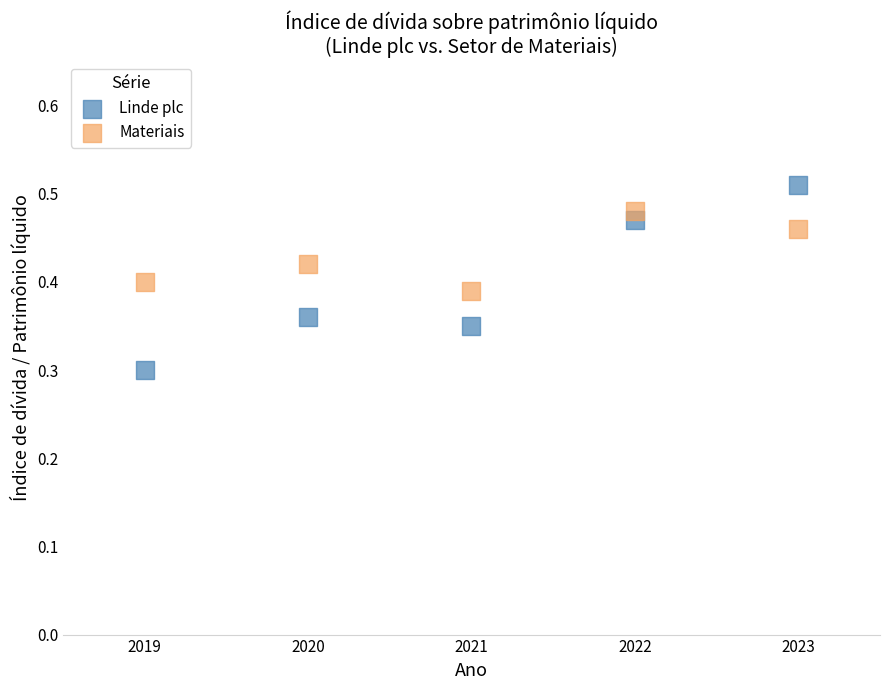

Which series reaches the minimum Y coordinate?

Linde plc